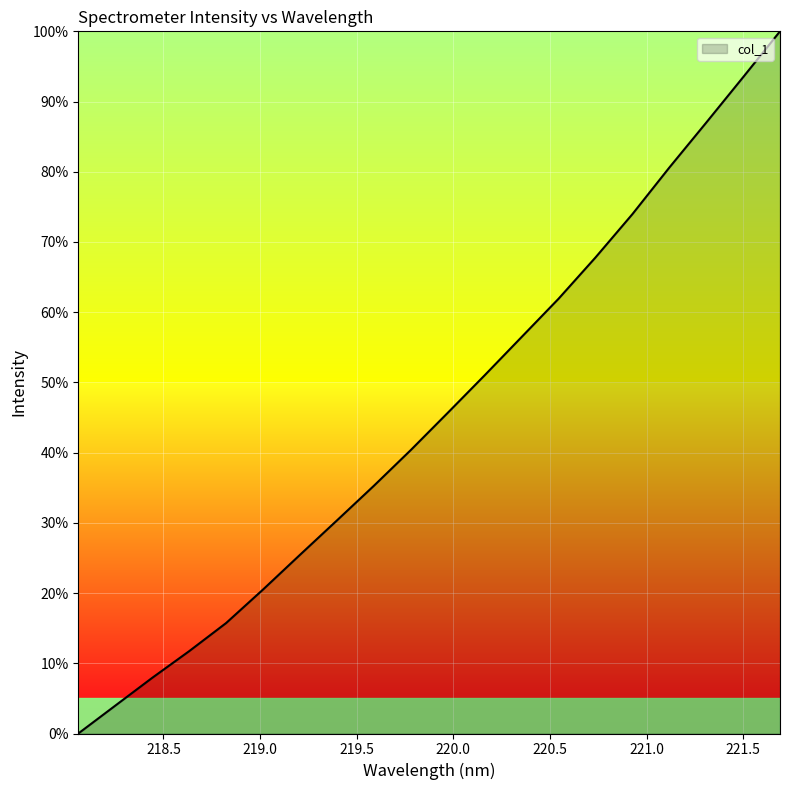

True or false: there are more than 0 points higher than both neighbors.

False